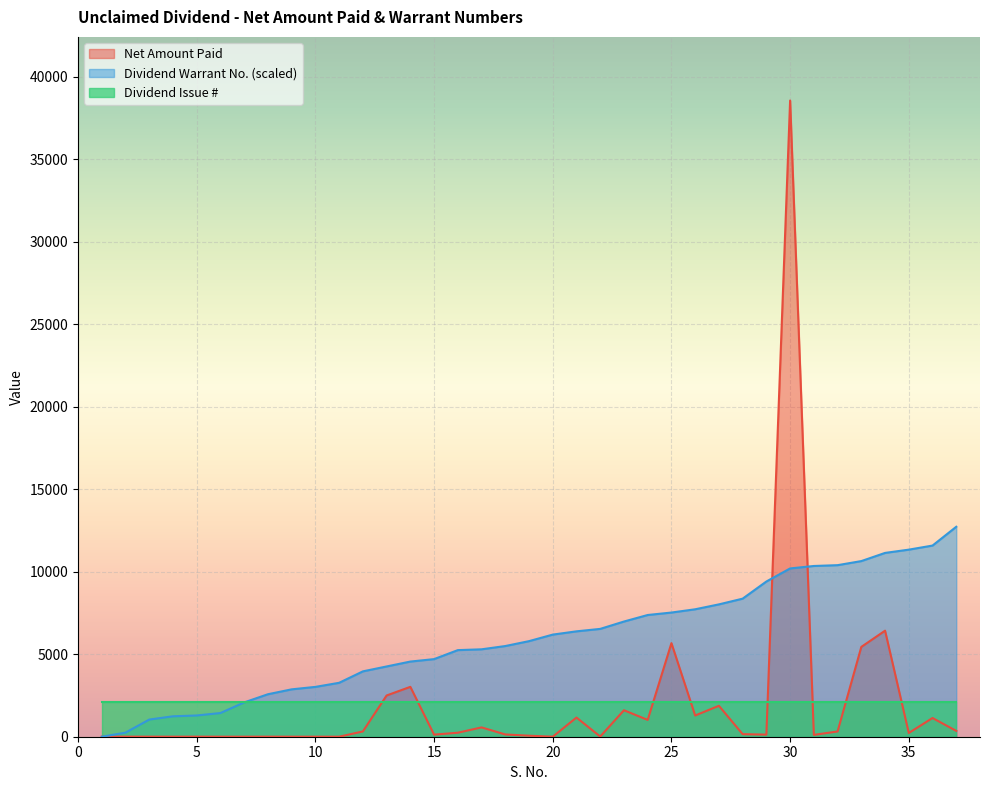

What is the greatest value displayed?

38569.0